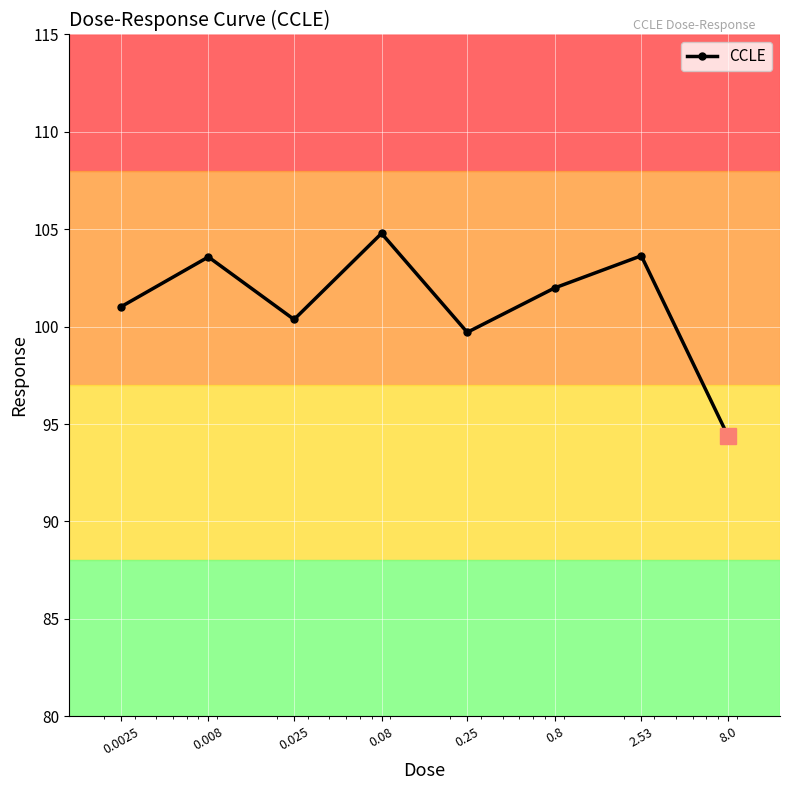

How many interior local valleys (lower than both neighbors) does the data have?

2